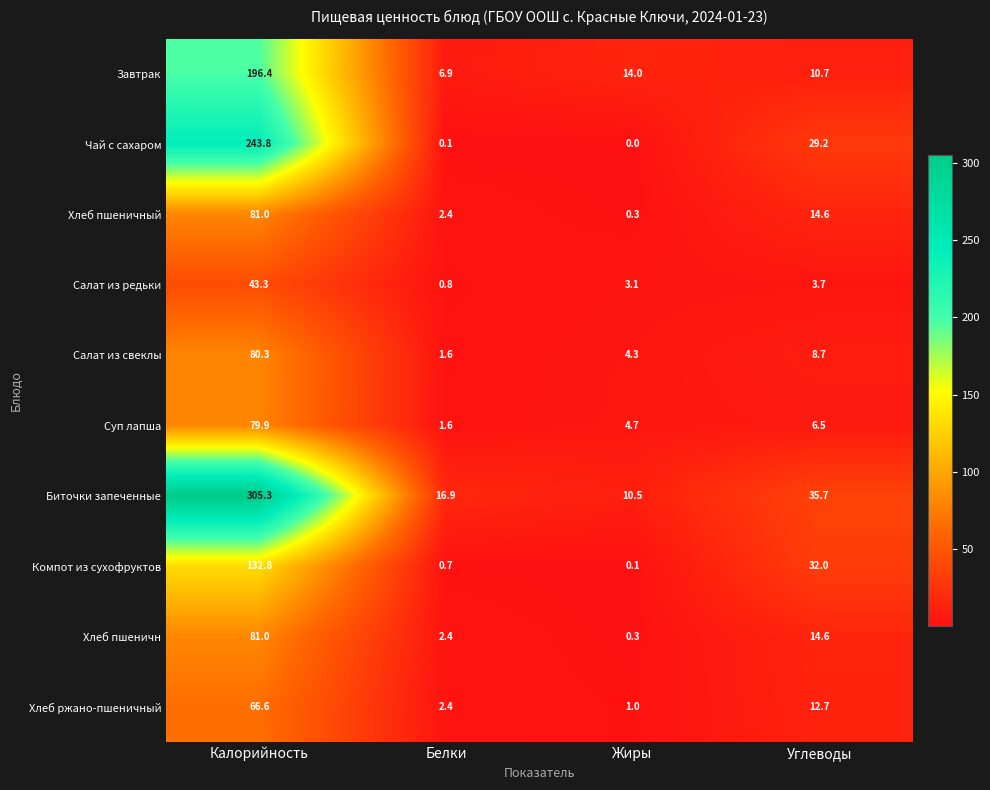

The Хлеб пшеничный series shows 14.6 at Углеводы. True or false?

True